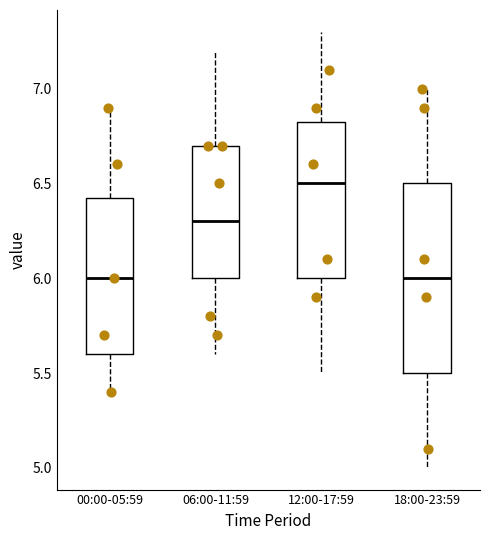

Reading left to right, transcribe this box plot: for each box, give where its median line is, the range the box spans, and where its two whiskers end, as read against the y-axis. The values are not printed on the chart, so give them approximately, as read against the axis.

00:00-05:59: median 6.00, box 5.60 to 6.45, whiskers 5.40 to 6.90
06:00-11:59: median 6.30, box 6.00 to 6.70, whiskers 5.60 to 7.20
12:00-17:59: median 6.50, box 6.00 to 6.85, whiskers 5.50 to 7.30
18:00-23:59: median 6.00, box 5.50 to 6.50, whiskers 5.00 to 7.00